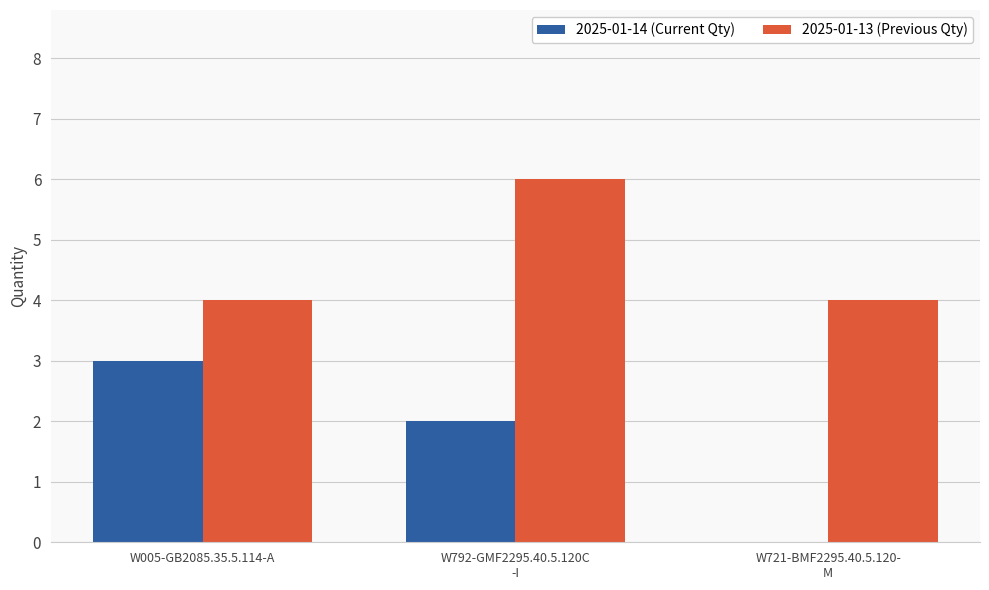

What is the sum of all 2025-01-13 (Previous Qty) values?

14